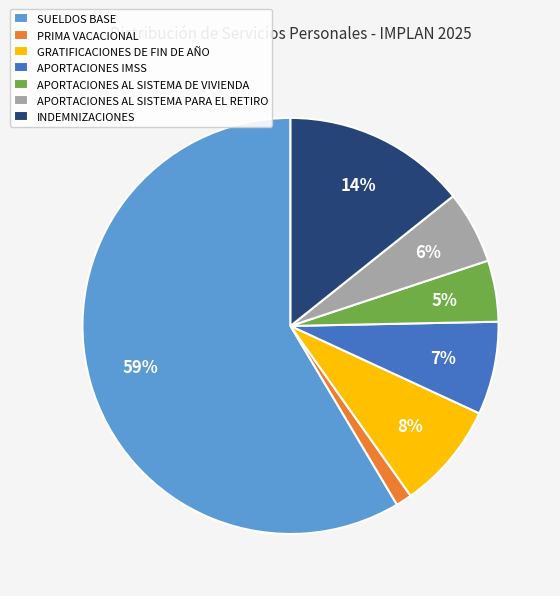

Count the number of slices in the pie.

7